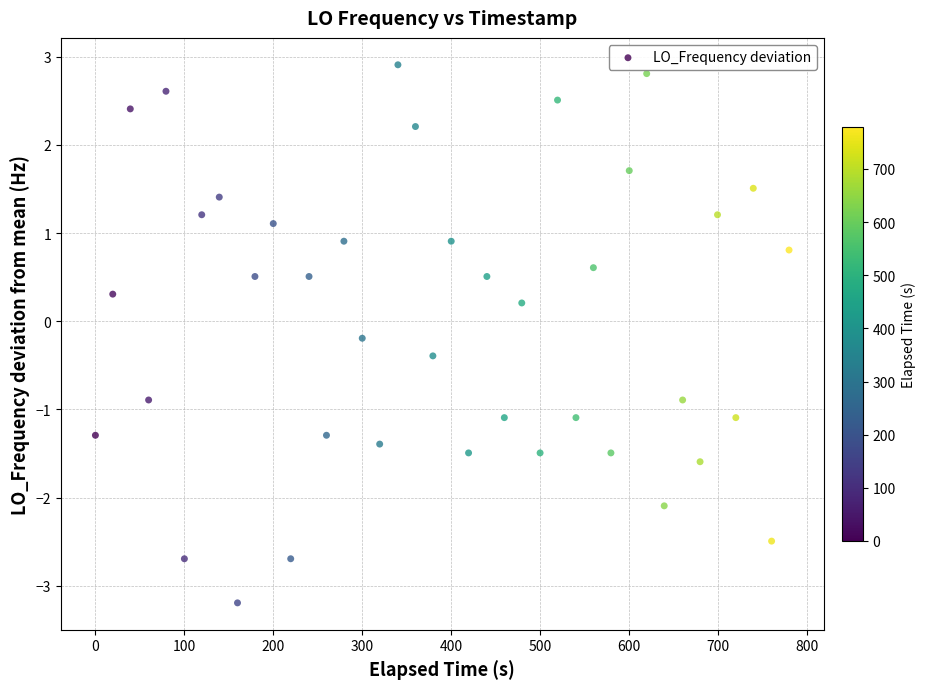

What is the range of Y values (max minus min)?

6.1